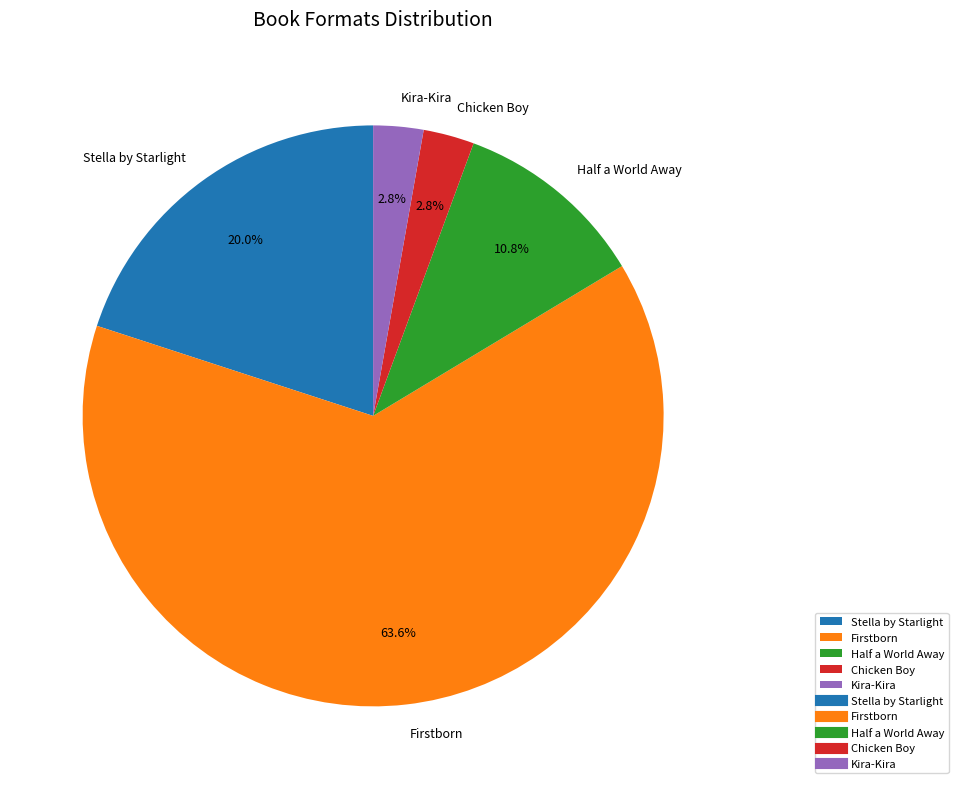

Which category accounts for the majority?

Firstborn